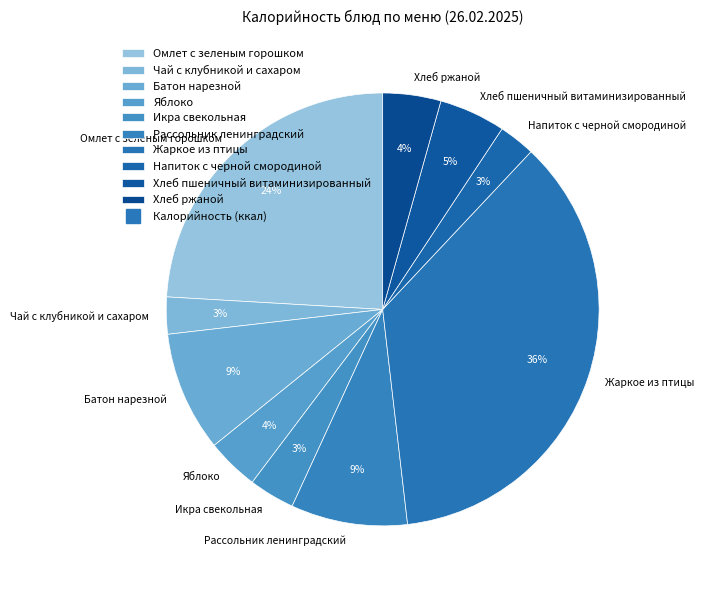

Which slice is the largest?

Жаркое из птицы